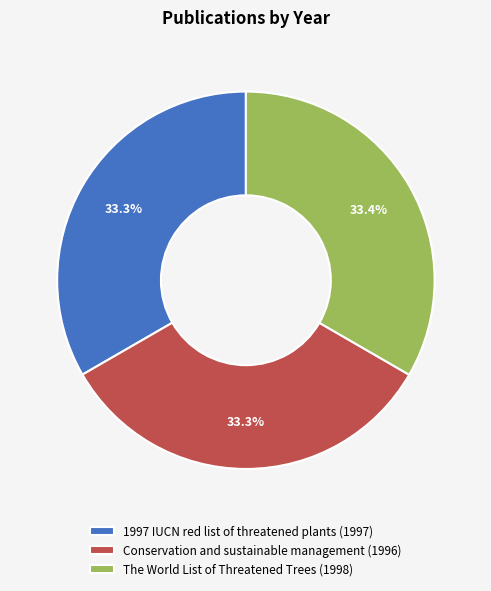

Is there a majority slice in this chart?

No